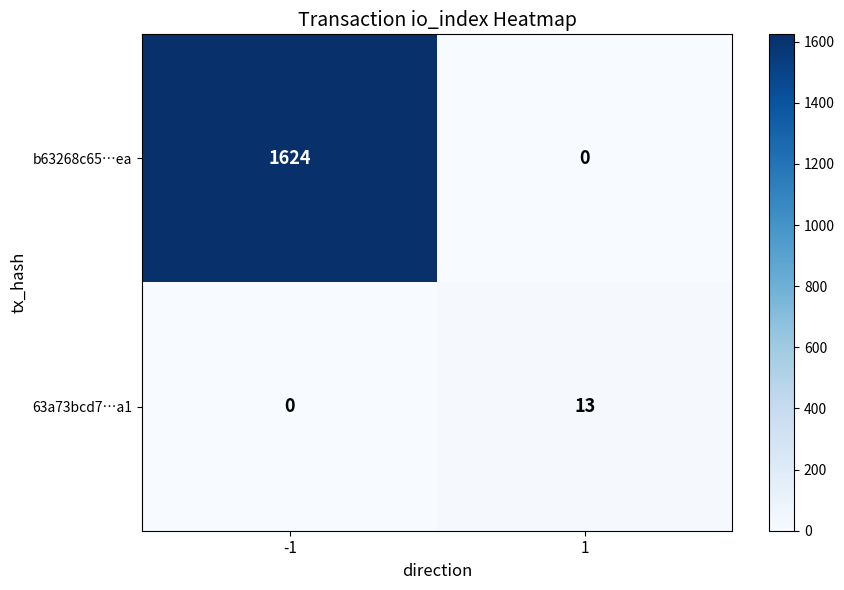

What is the highest value of the 63a73bcd7…a1 series?

13